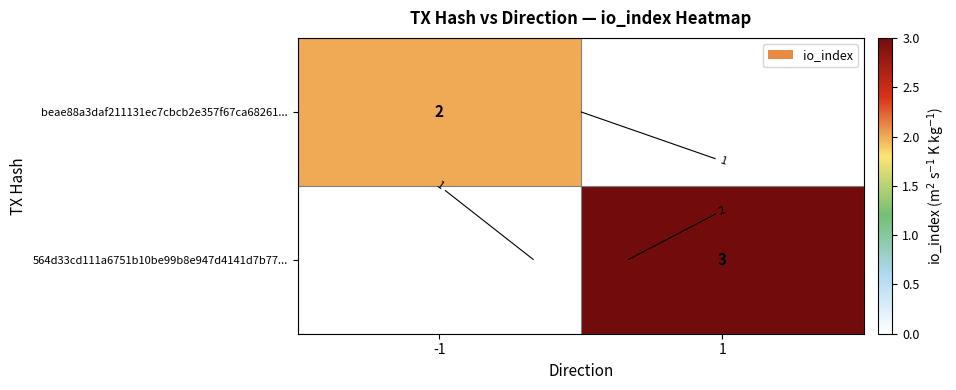

What is the minimum value shown in the chart?

2.0